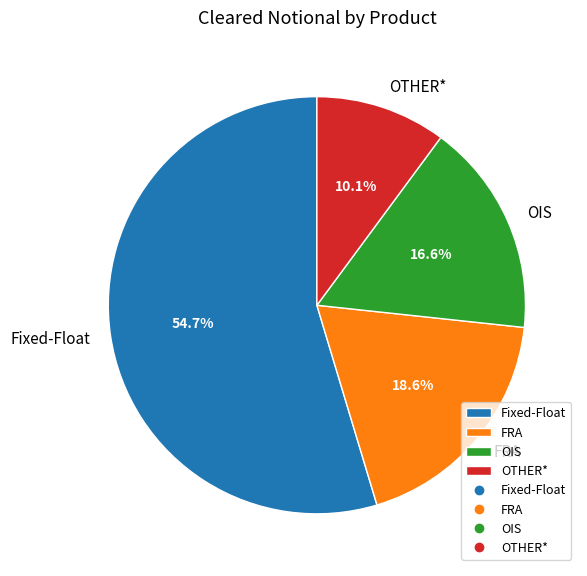

To the nearest percent, what is the combined percentage of Fixed-Float and FRA?

73%